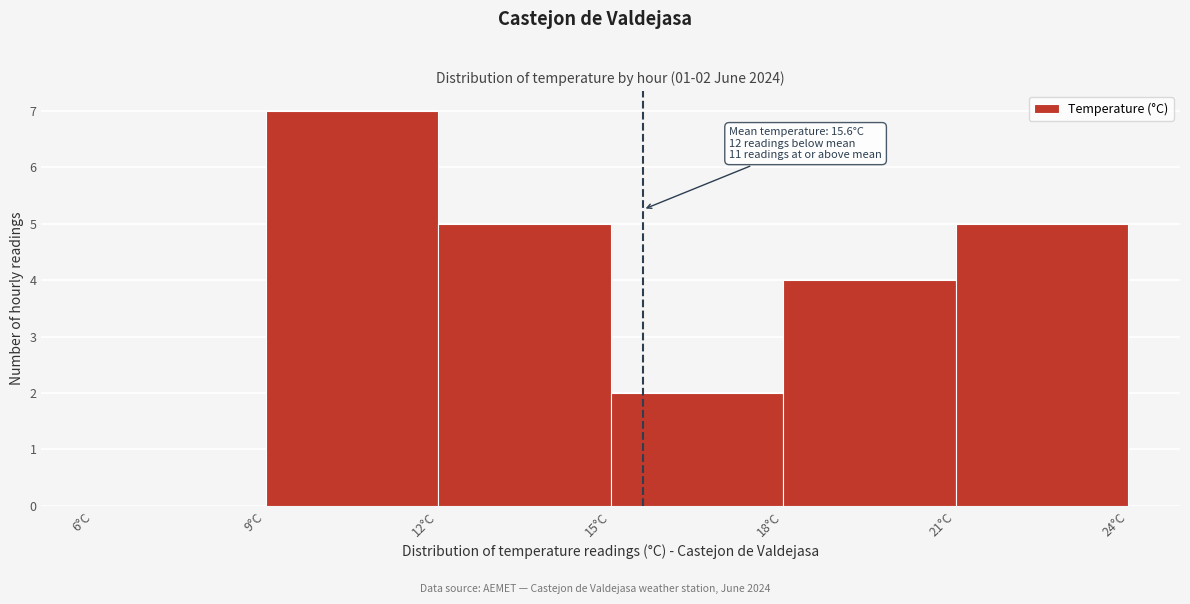

Over which range of the x-axis is the bar tallest?

9 to 12